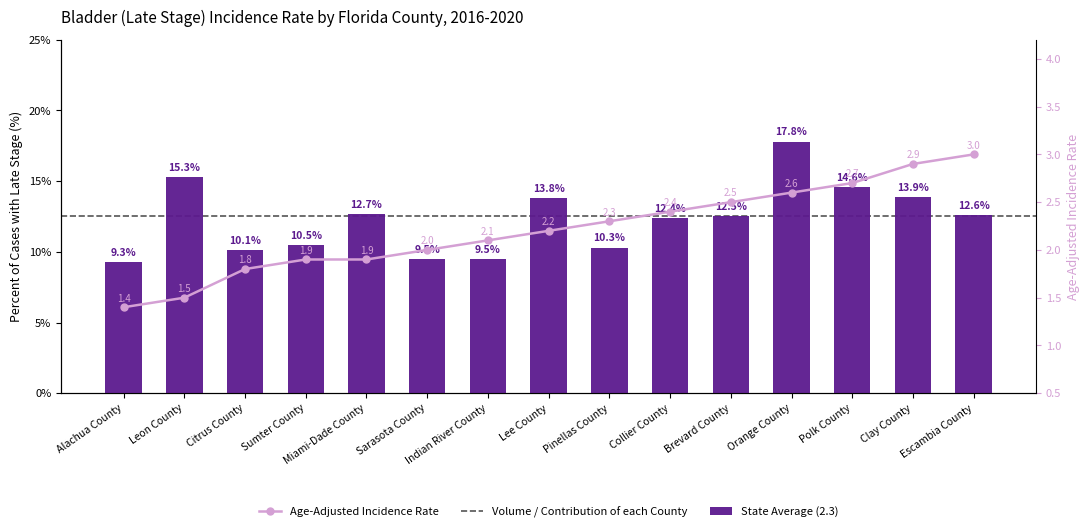

List the series in order of their peak value, highest first.

Percent of Cases with Late Stage, Age-Adjusted Incidence Rate